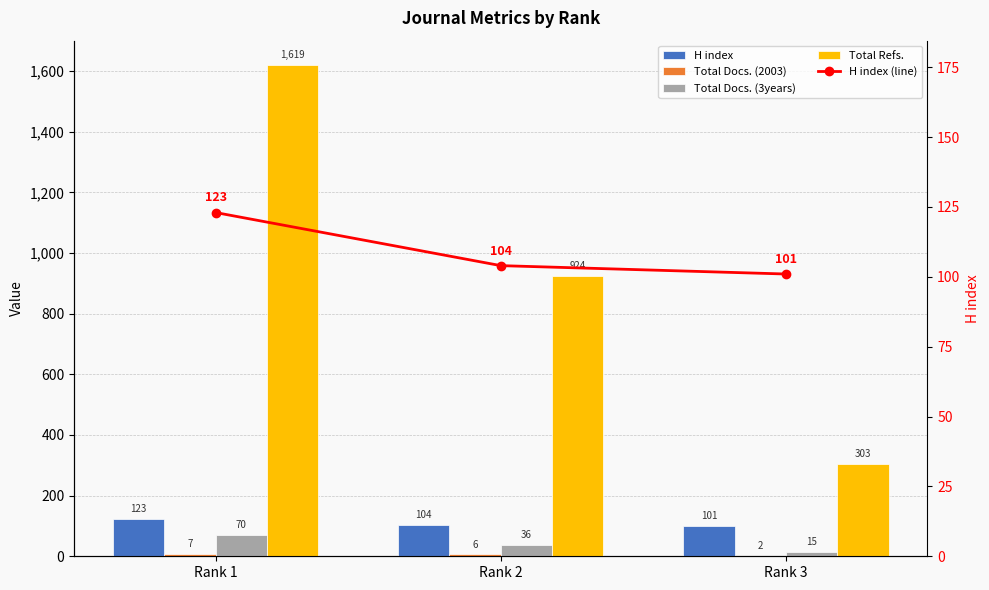

Reading left to right, extract all data points from this chart.

H index: Rank 1=123	Rank 2=104	Rank 3=101
Total Docs. (2003): Rank 1=7	Rank 2=6	Rank 3=2
Total Docs. (3years): Rank 1=70	Rank 2=36	Rank 3=15
Total Refs.: Rank 1=1619	Rank 2=924	Rank 3=303
H index (line): Rank 1=123	Rank 2=104	Rank 3=101